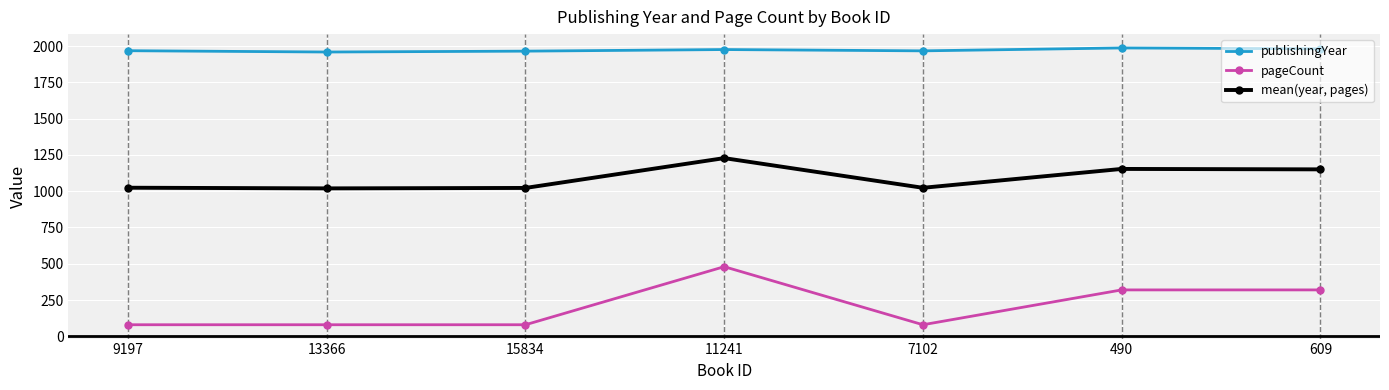

What is the value of the mean(year, pages) point at the 4th from the left?

1228.0